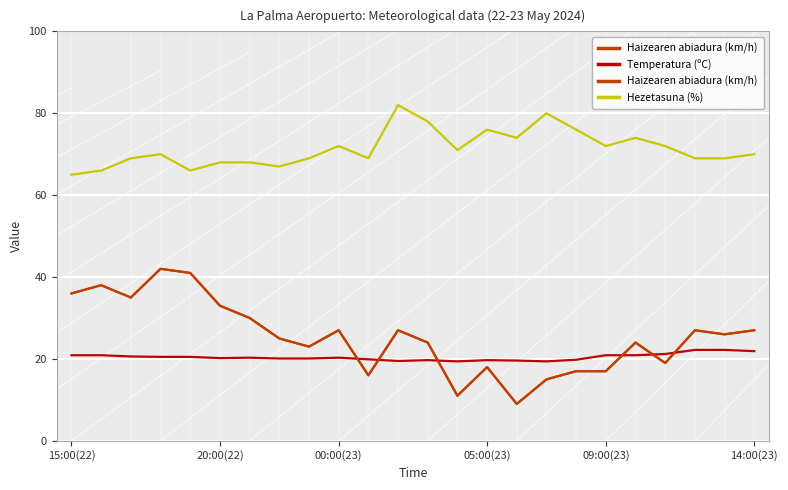

How many values in the Temperatura (ºC) series are below 20?

8